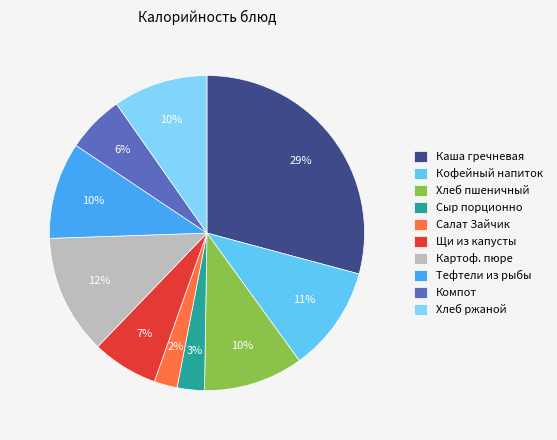

What is the largest slice in the pie chart?

Каша гречневая